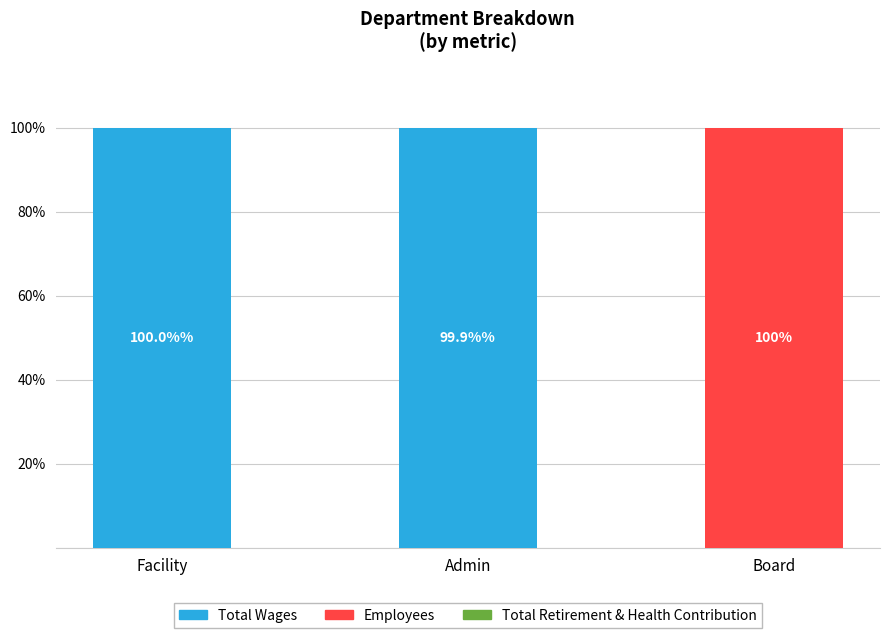

What is the highest value of the Total Wages series?

100.0